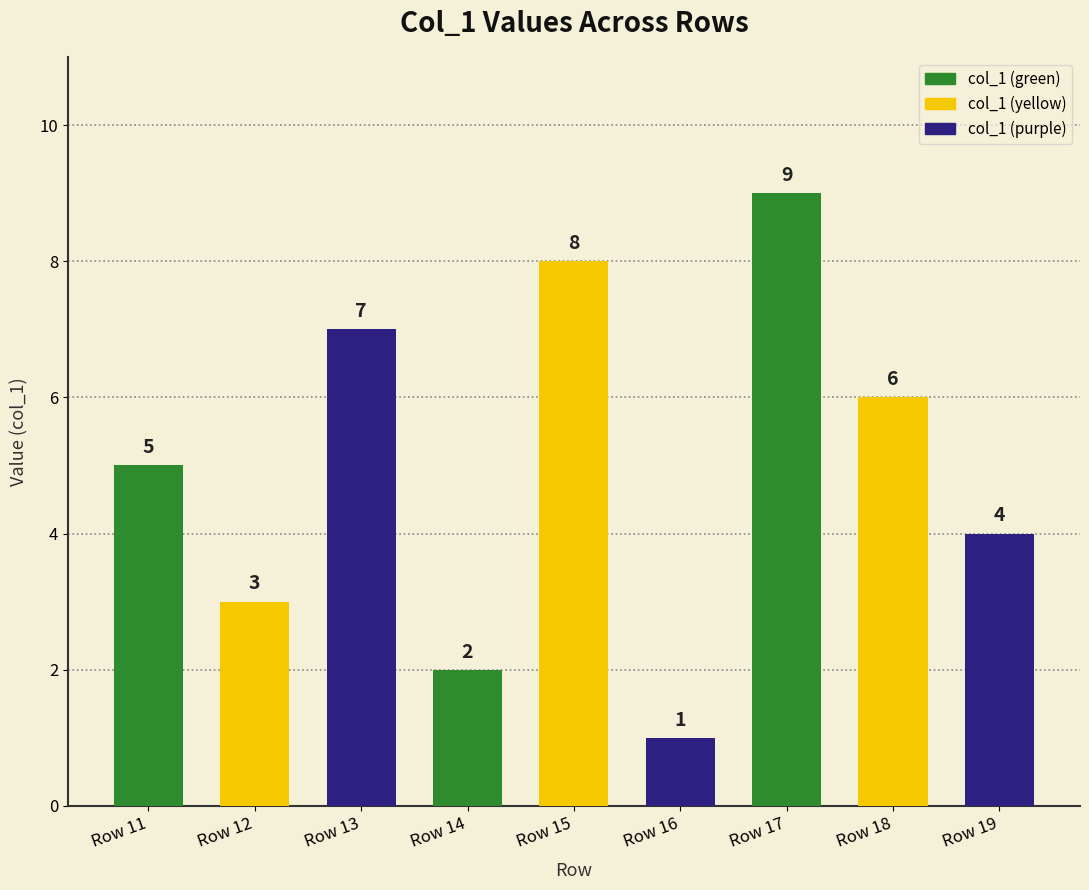

What is the sum of the values at Row 11 and Row 17?

14